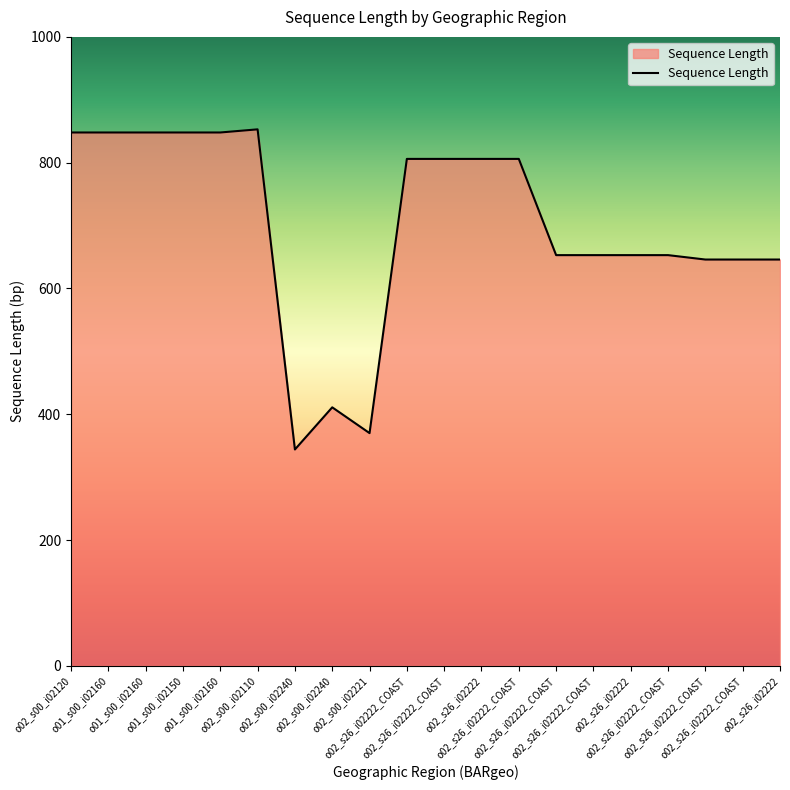

Is this an area chart (filled region under the line)?

Yes